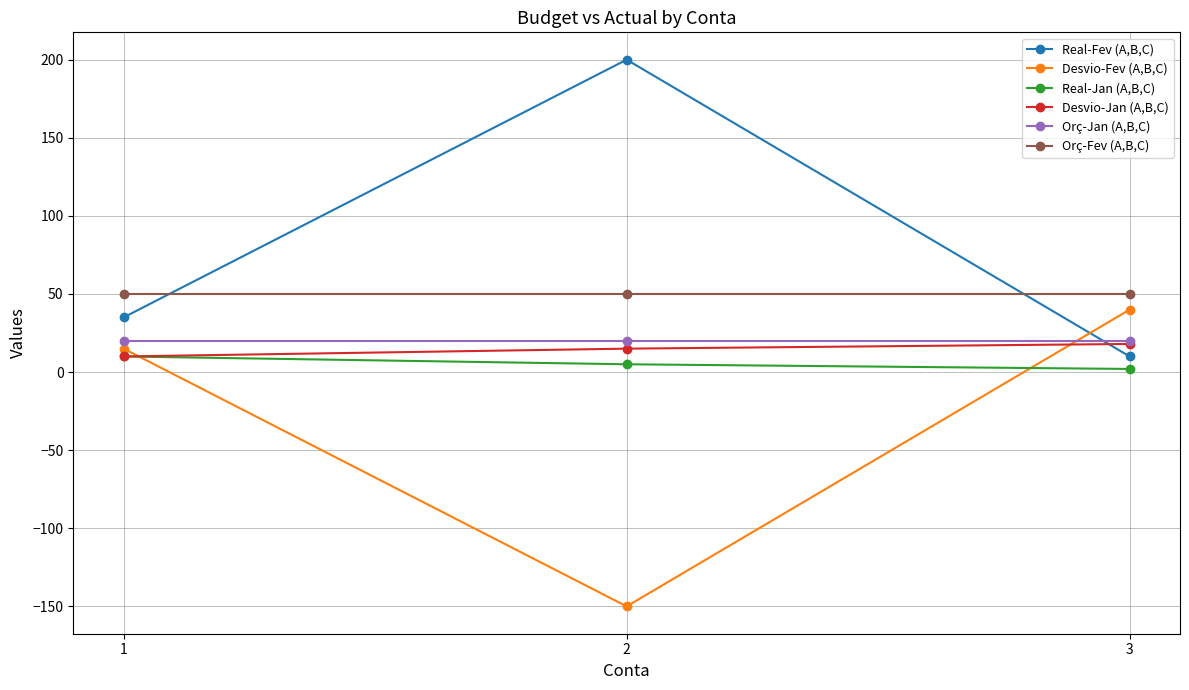

Which series has the largest total across all categories?

Real-Fev (A,B,C)